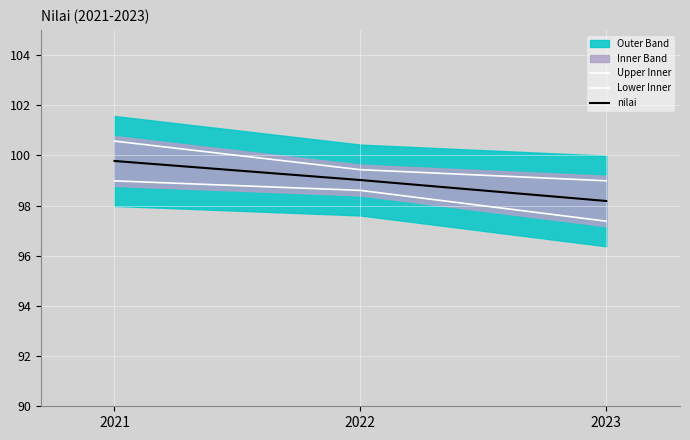

Which has a higher value, 2022 or 2021?

2021